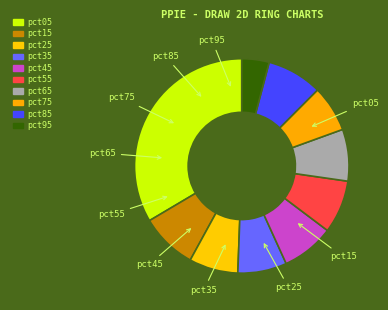

How many segments does this pie chart have?

10